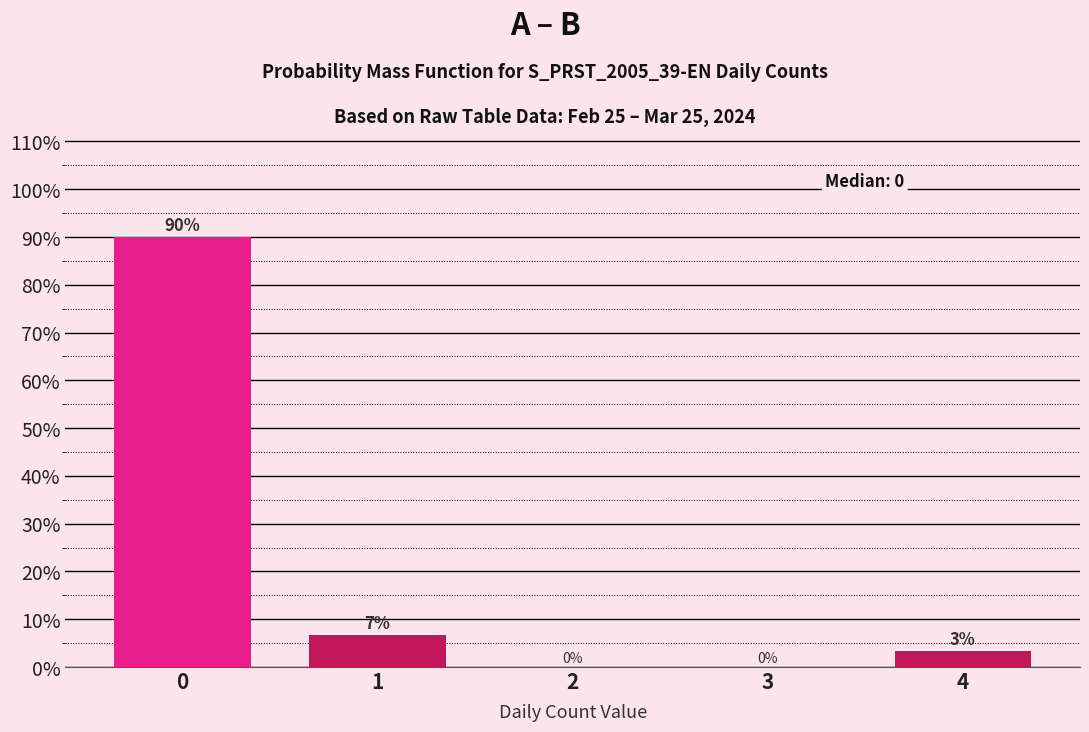

Is it true that the value at 0 is 90.0?

True